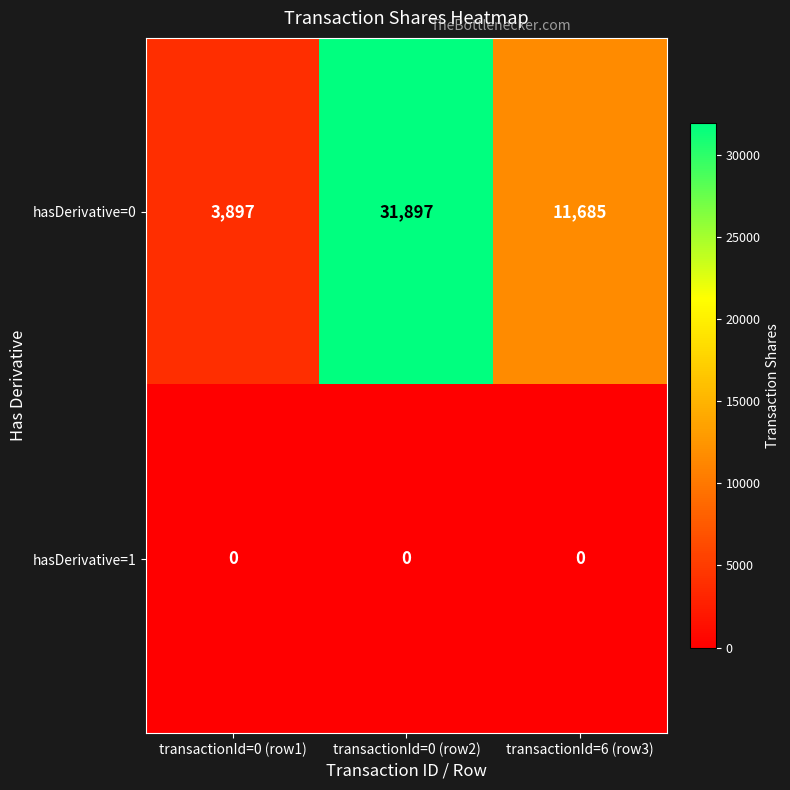

How many data points does each series have?

3